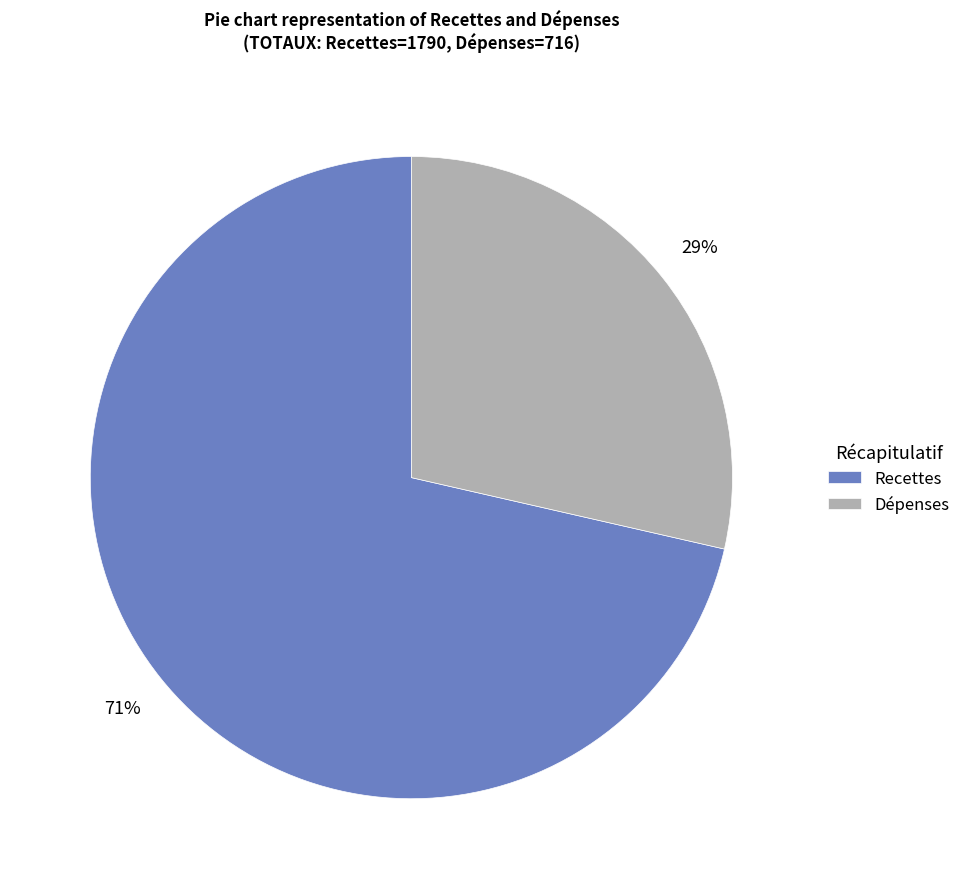

Is the sum of Dépenses and Recettes greater than half?

Yes